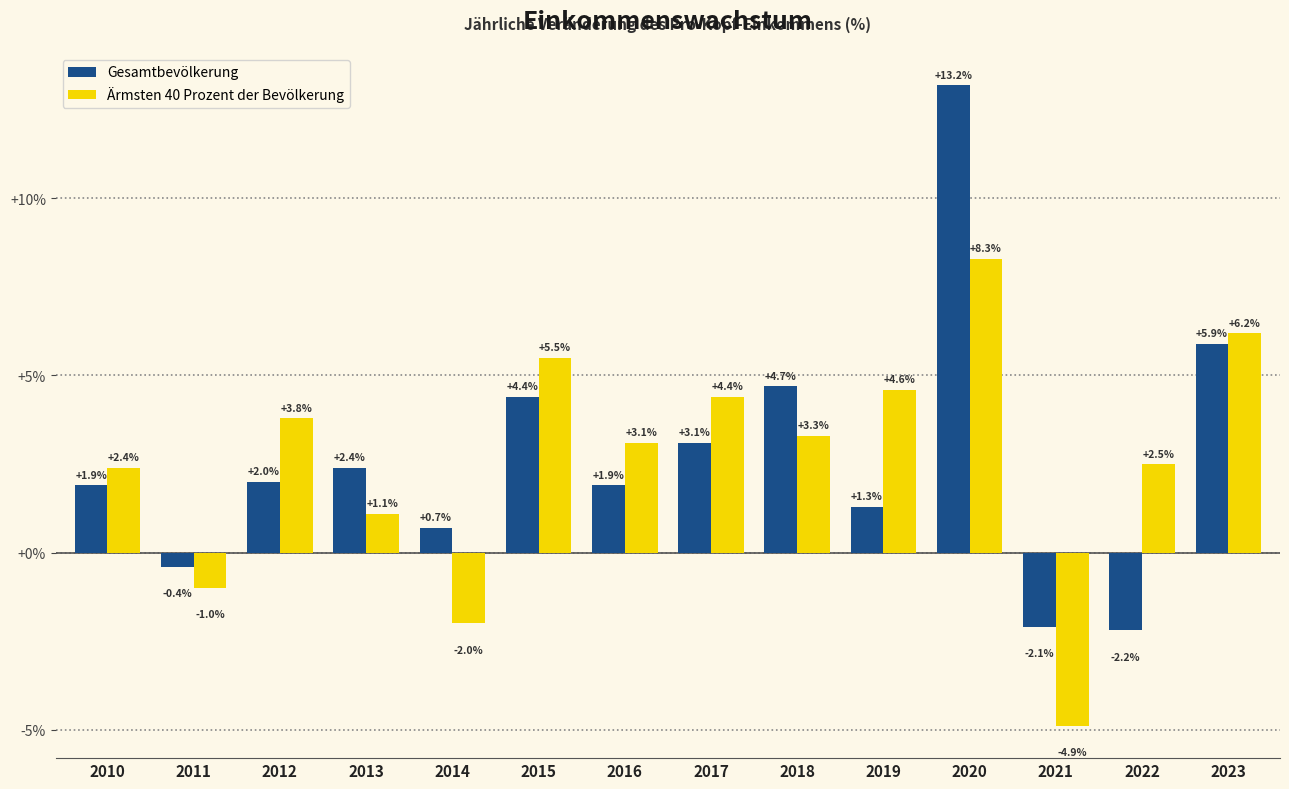

What is the difference between the Ärmsten 40 Prozent der Bevölkerung values at 2020 and 2022?

5.8